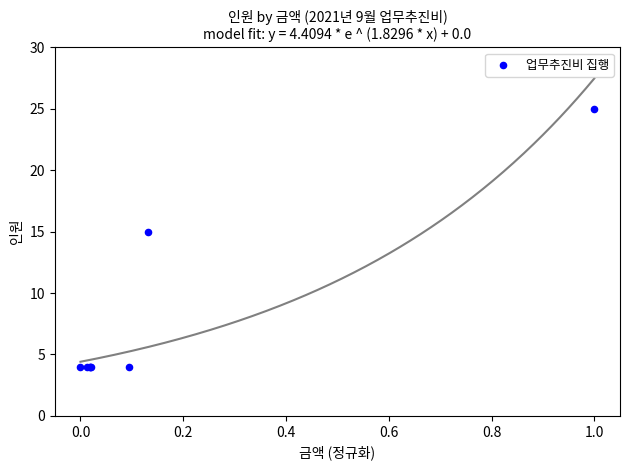

What Y value in the scatter plot is closest to 14?

15